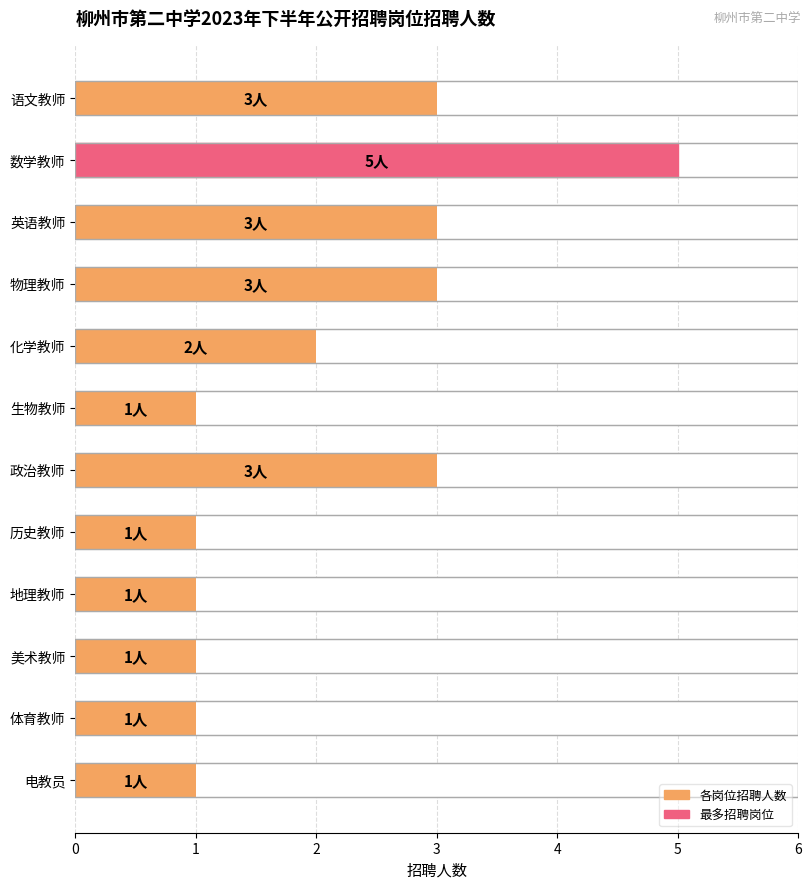

What is the difference between the maximum and minimum values?

4